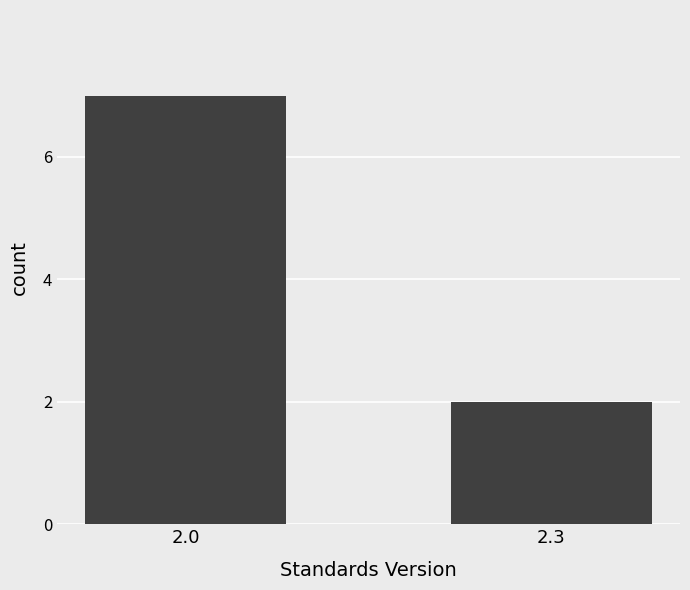

Reading left to right, extract all data points from this chart.

2.0=7	2.3=2